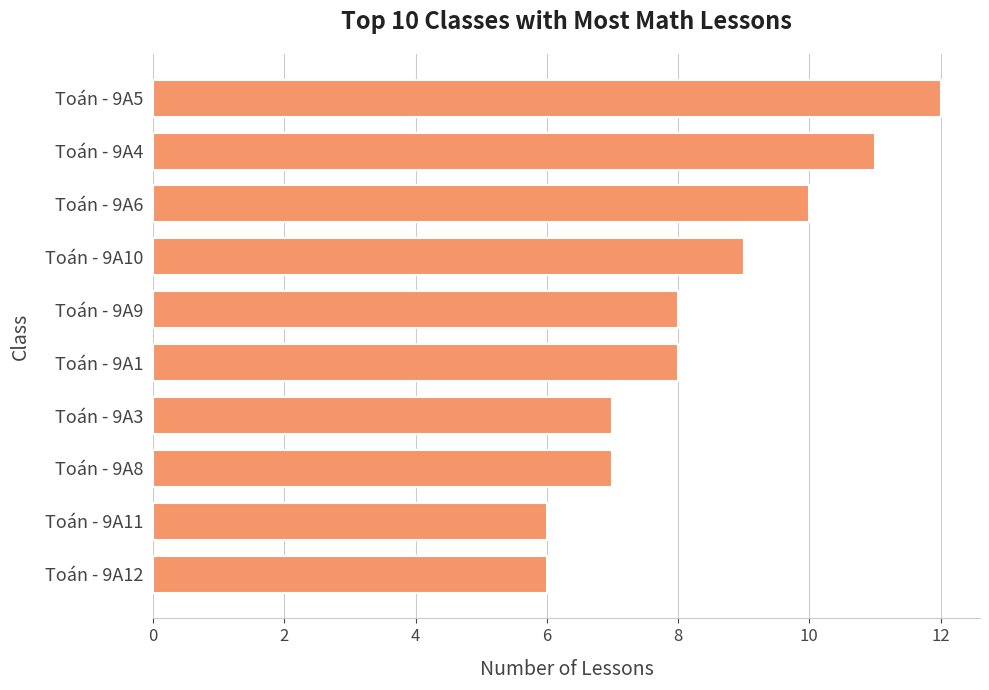

What is the ratio of the value at Toán - 9A8 to the value at Toán - 9A10?

0.8